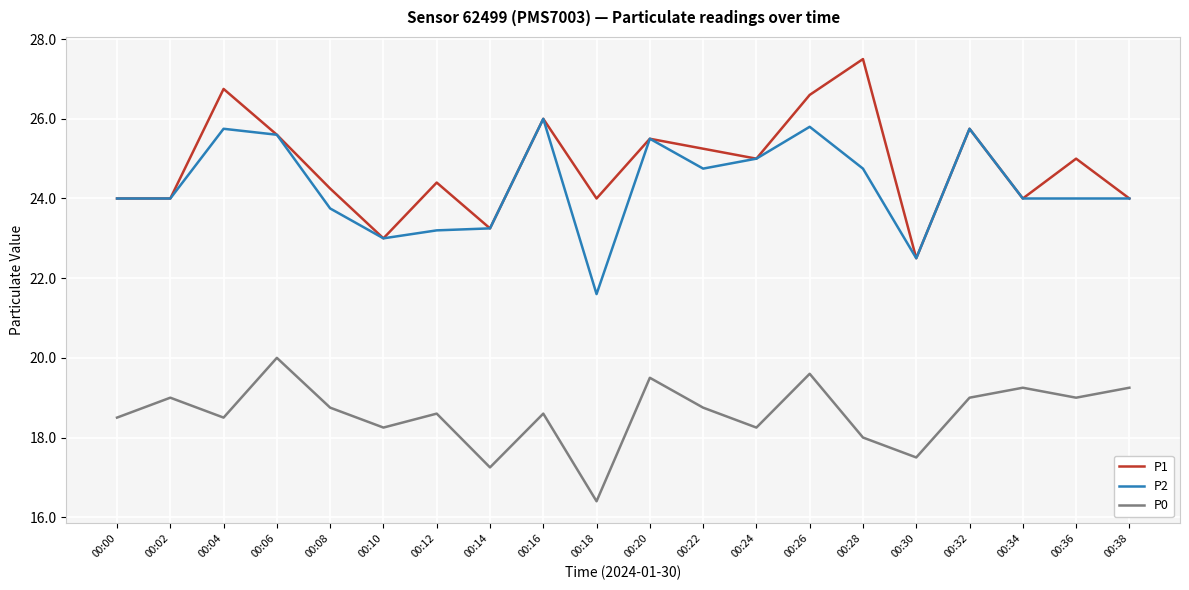

How many lines are shown in the chart?

3